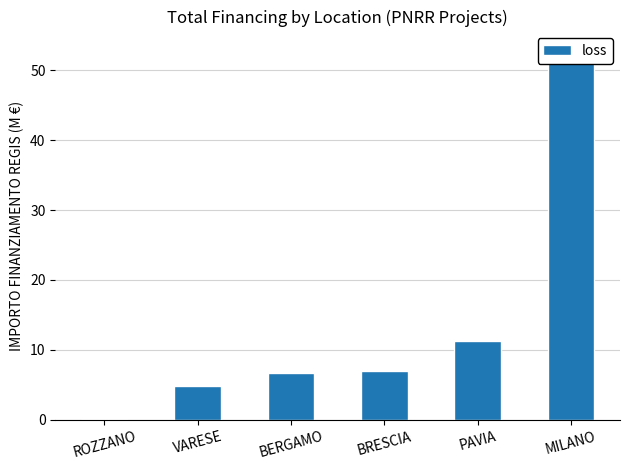

At which category does the chart reach its minimum across all series?

ROZZANO